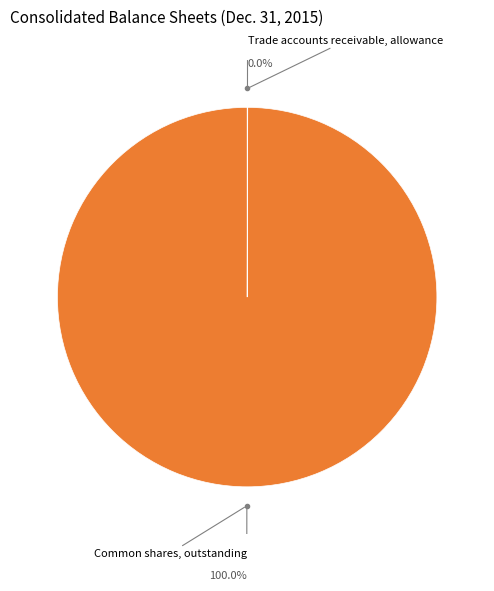

Is there a majority slice in this chart?

Yes